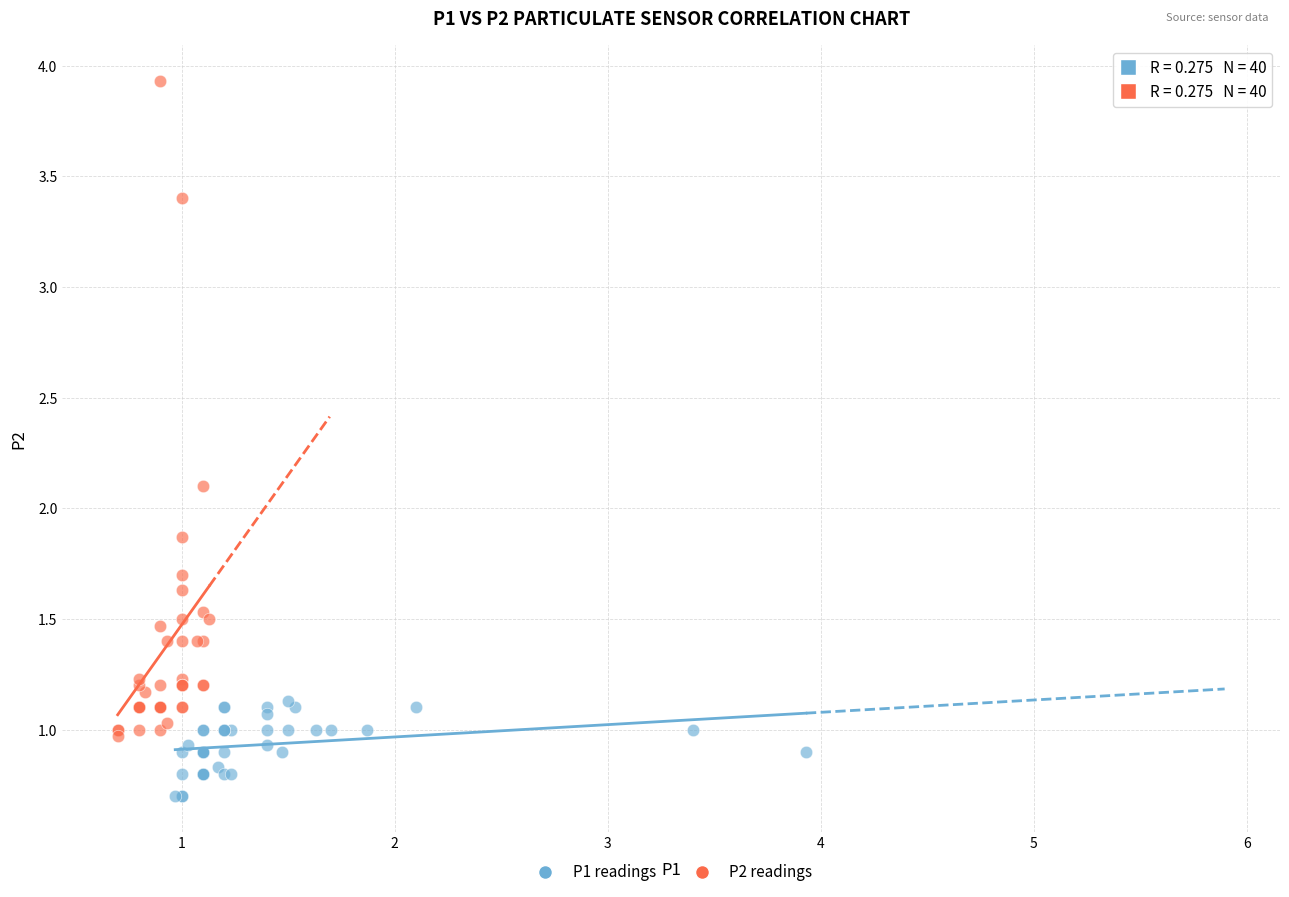

Which series reaches the maximum Y coordinate?

P2 readings